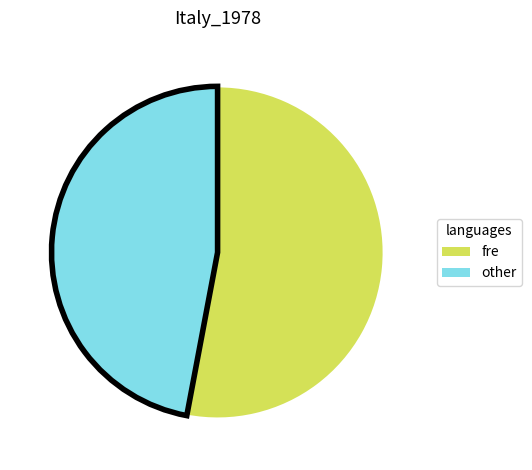

How many slices are in this pie chart?

2